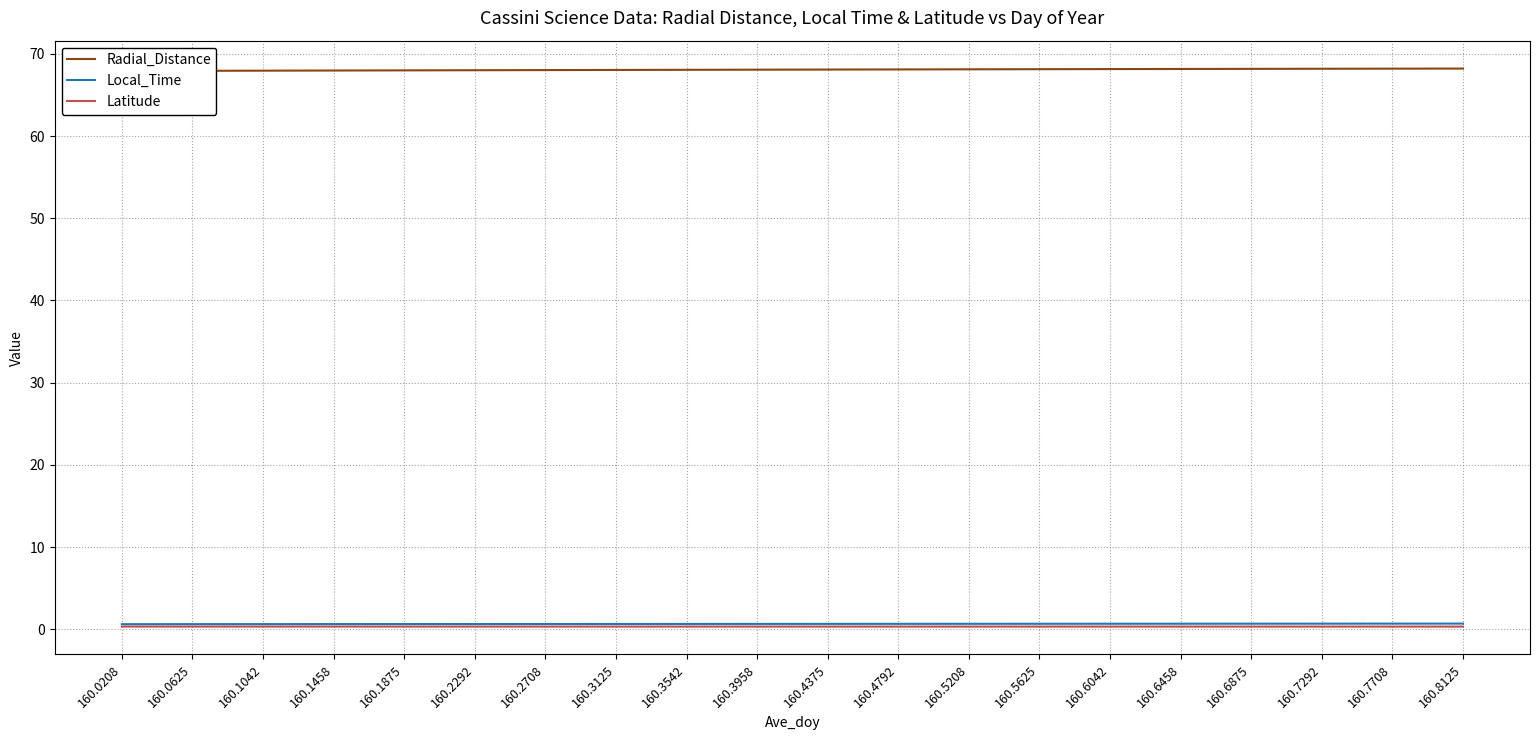

What is the minimum value for Latitude?

0.4